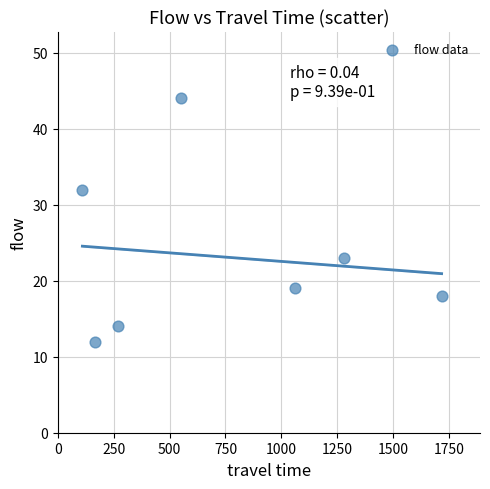

What Y value in the scatter plot is closest to 28?

32